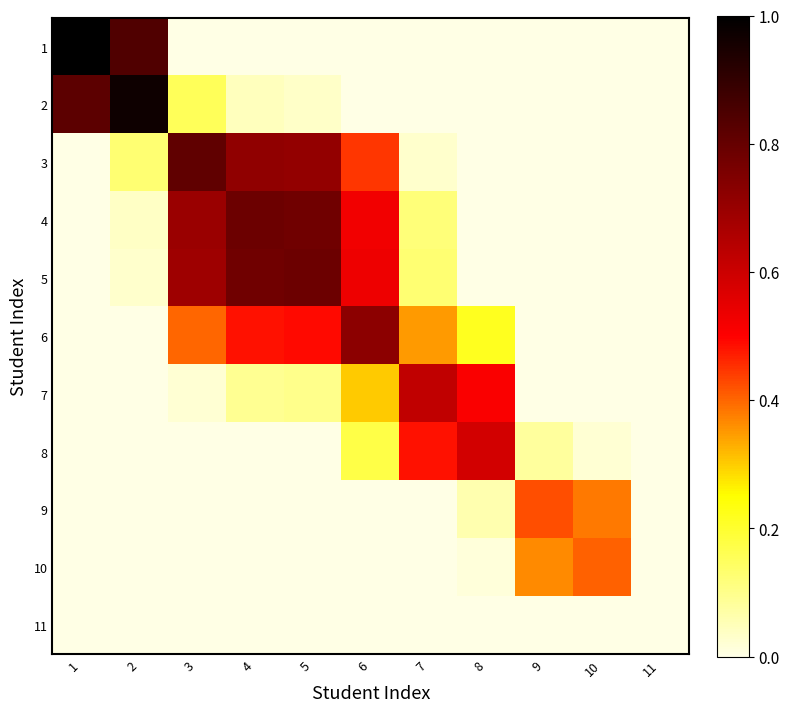

At how many categories does at least one series exceed 0?

10